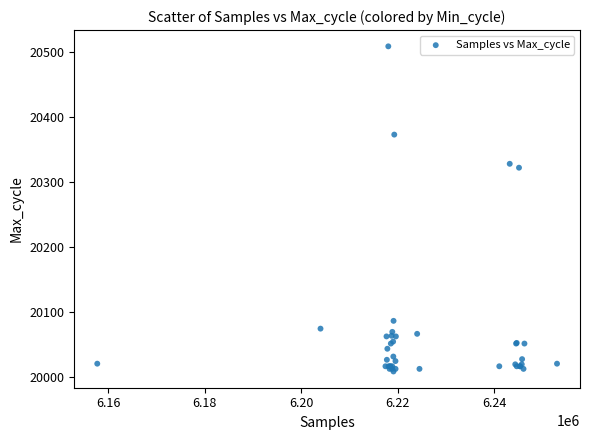

What Y value in the scatter plot is closest to 20258?

20322